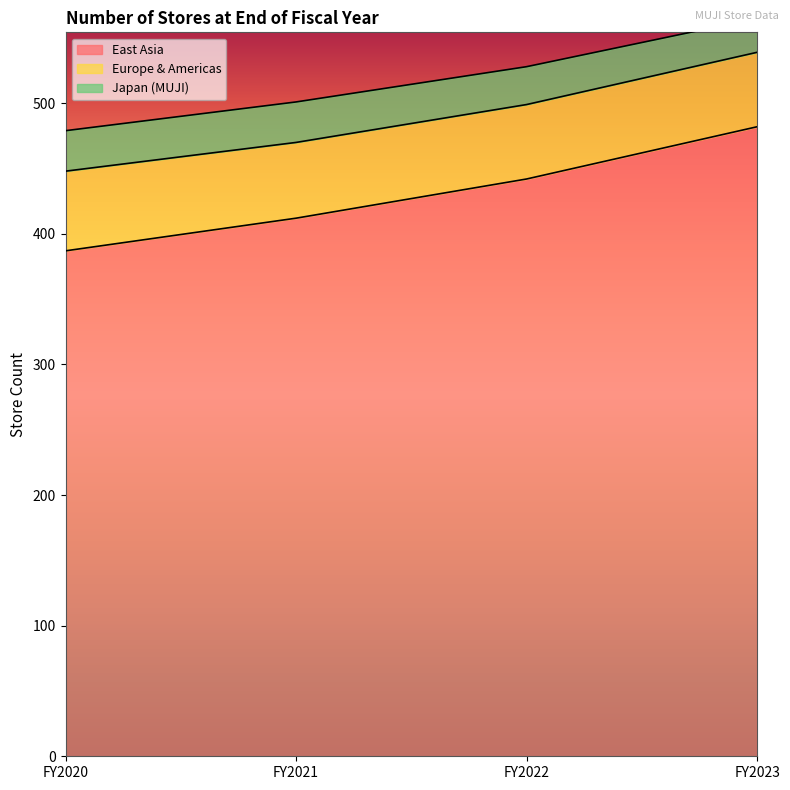

What is the approximate value of Japan (MUJI) at FY2022?

29